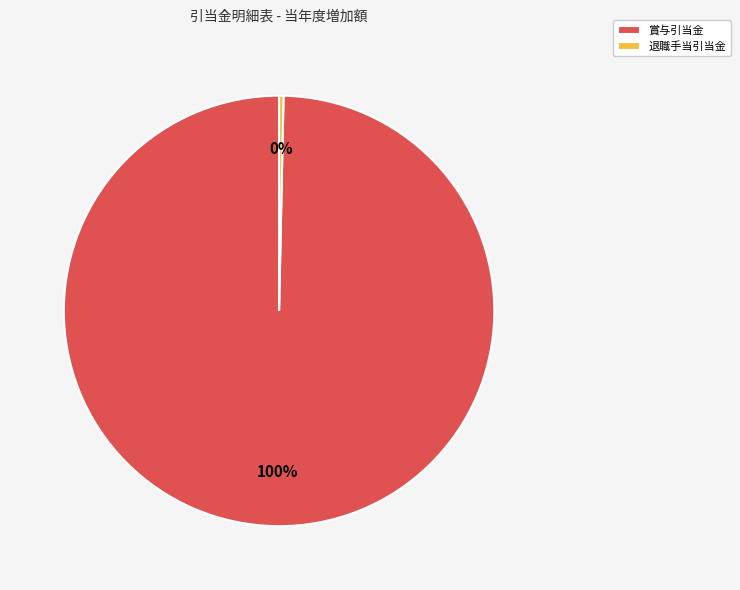

Is the sum of 賞与引当金 and 退職手当引当金 greater than half?

Yes